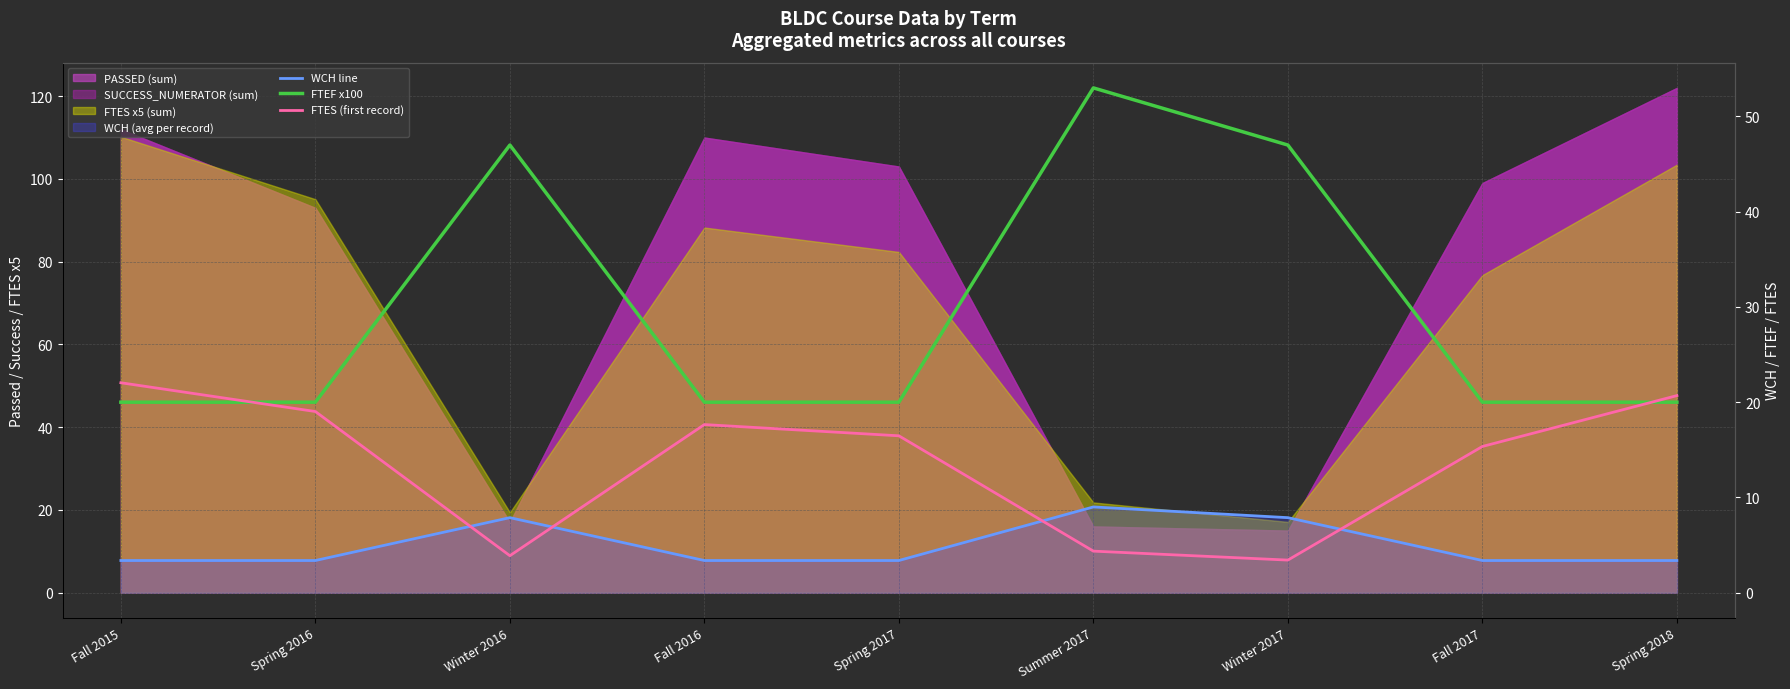

The value of FTES (first record) at Summer 2017 is 4.4. True or false?

True